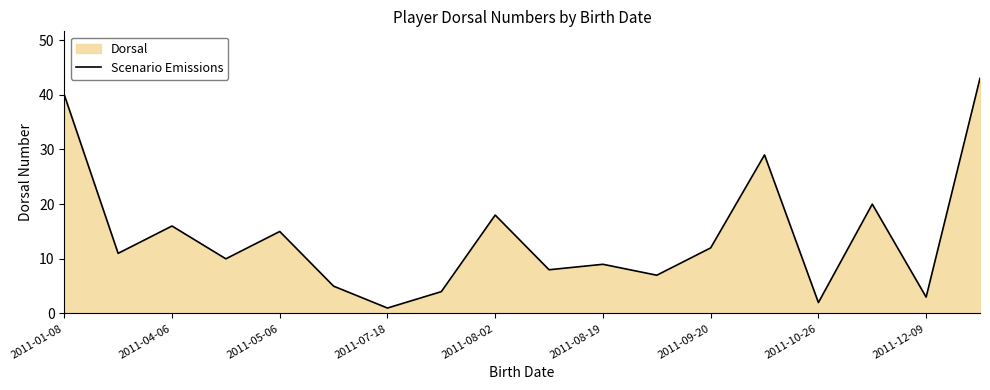

Reading left to right, what are all the values shown in this chart?

40	11	16	10	15	5	1	4	18	8	9	7	12	29	2	20	3	43